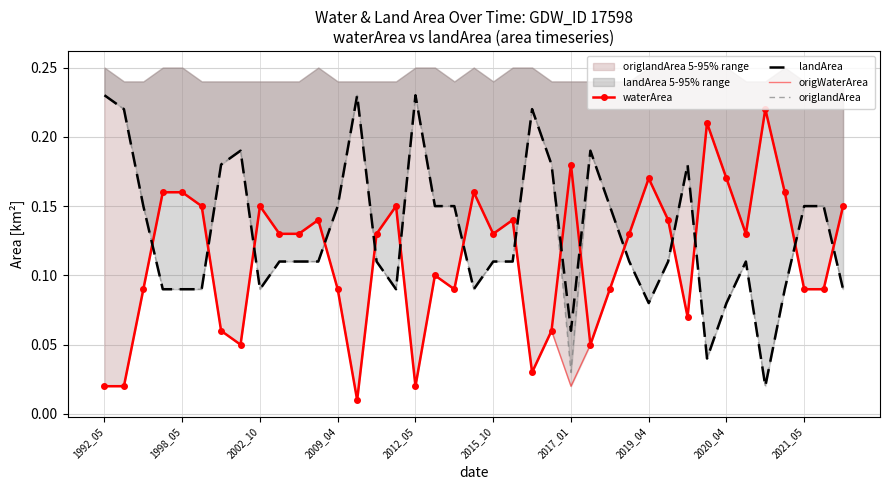

After their last crossing, which series has the higher values: landArea or waterArea?

waterArea